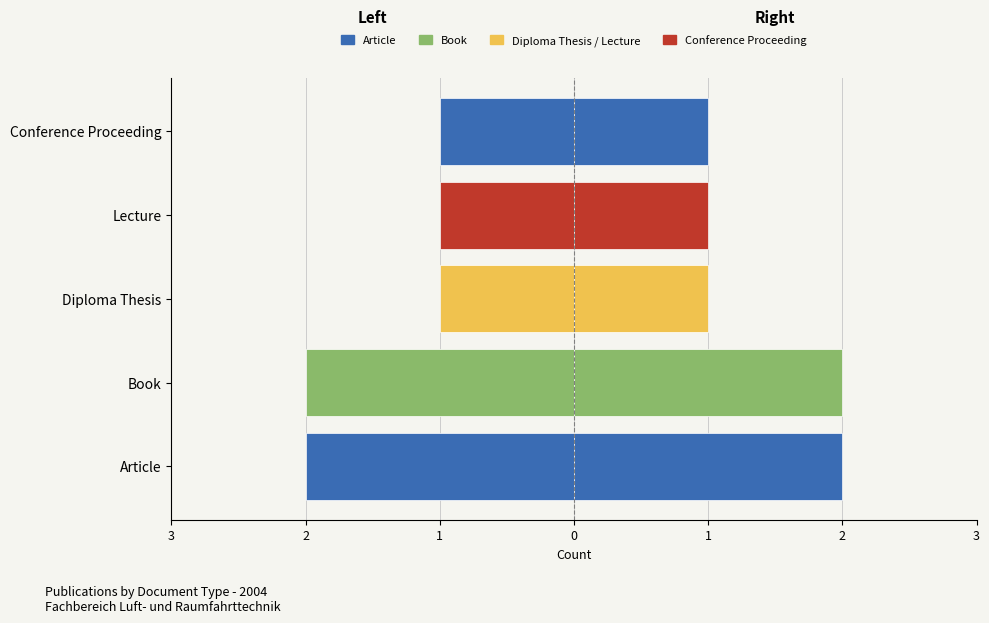

How many bars are there in total?

10